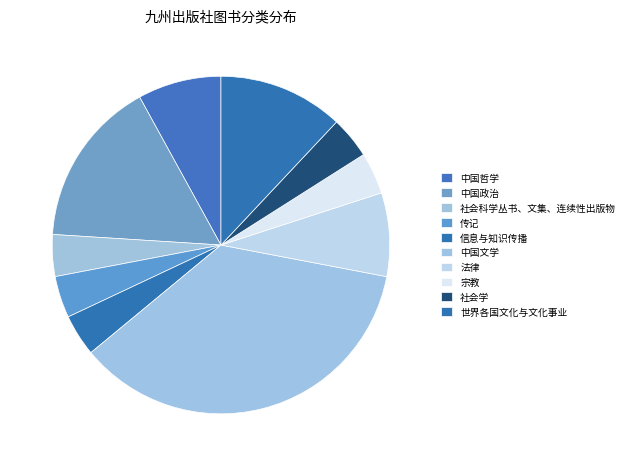

To the nearest percent, what portion does 宗教 represent?

4%